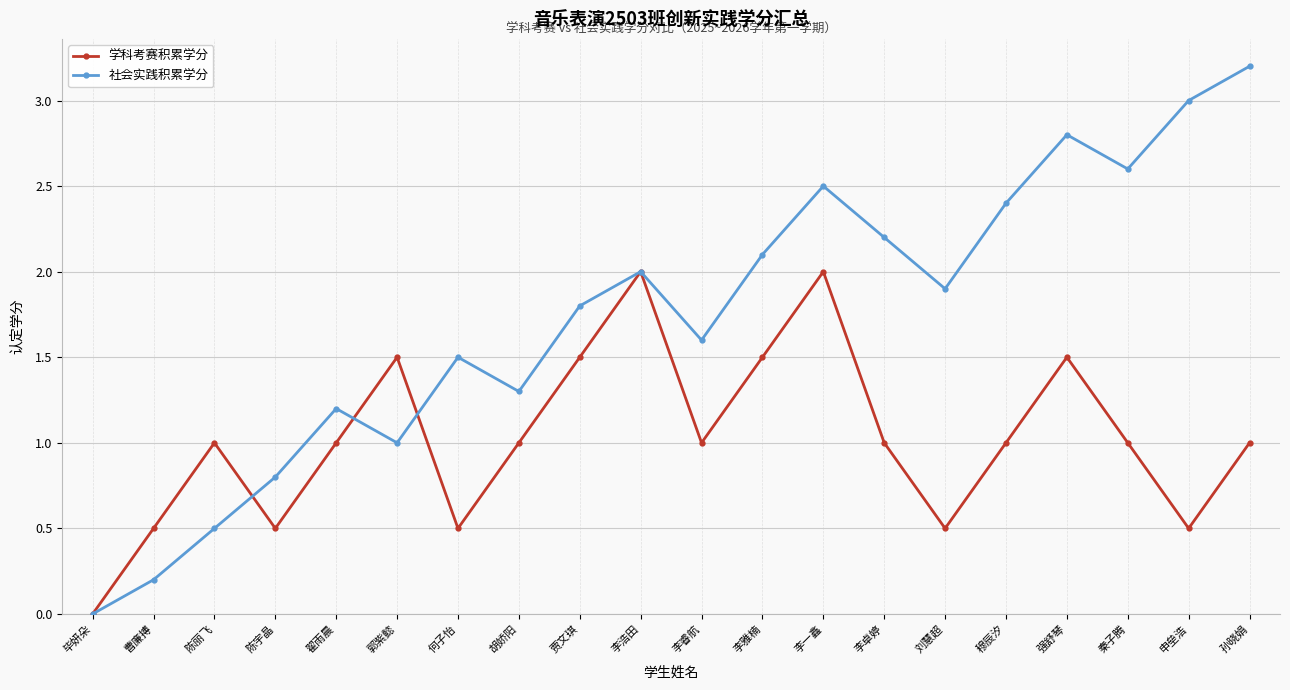

Which series has the largest total across all categories?

社会实践积累学分